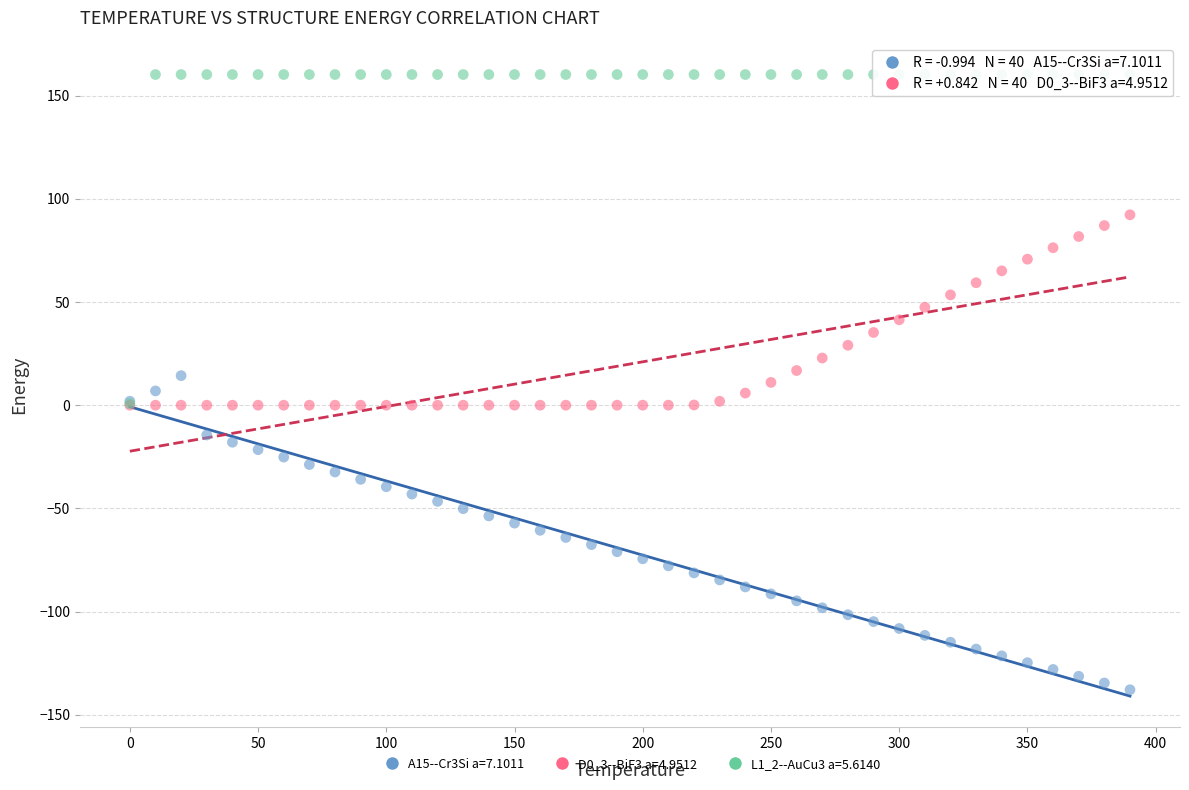

Which series has the largest Y range (max minus min)?

L1_2--AuCu3 a=5.6140